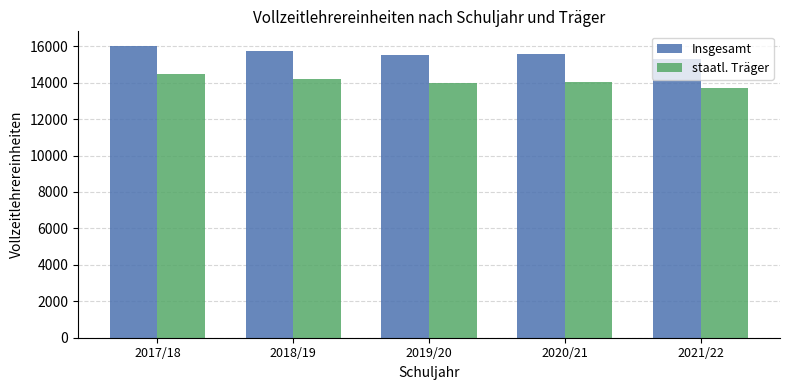

Which series has the largest range (max minus min)?

staatl. Träger